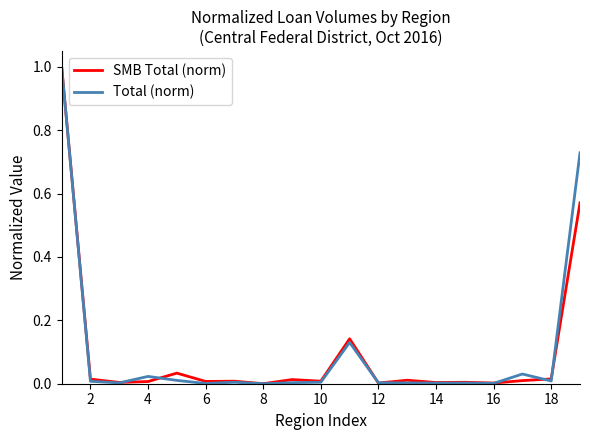

What is the sum of all Total (norm) values?

2.0